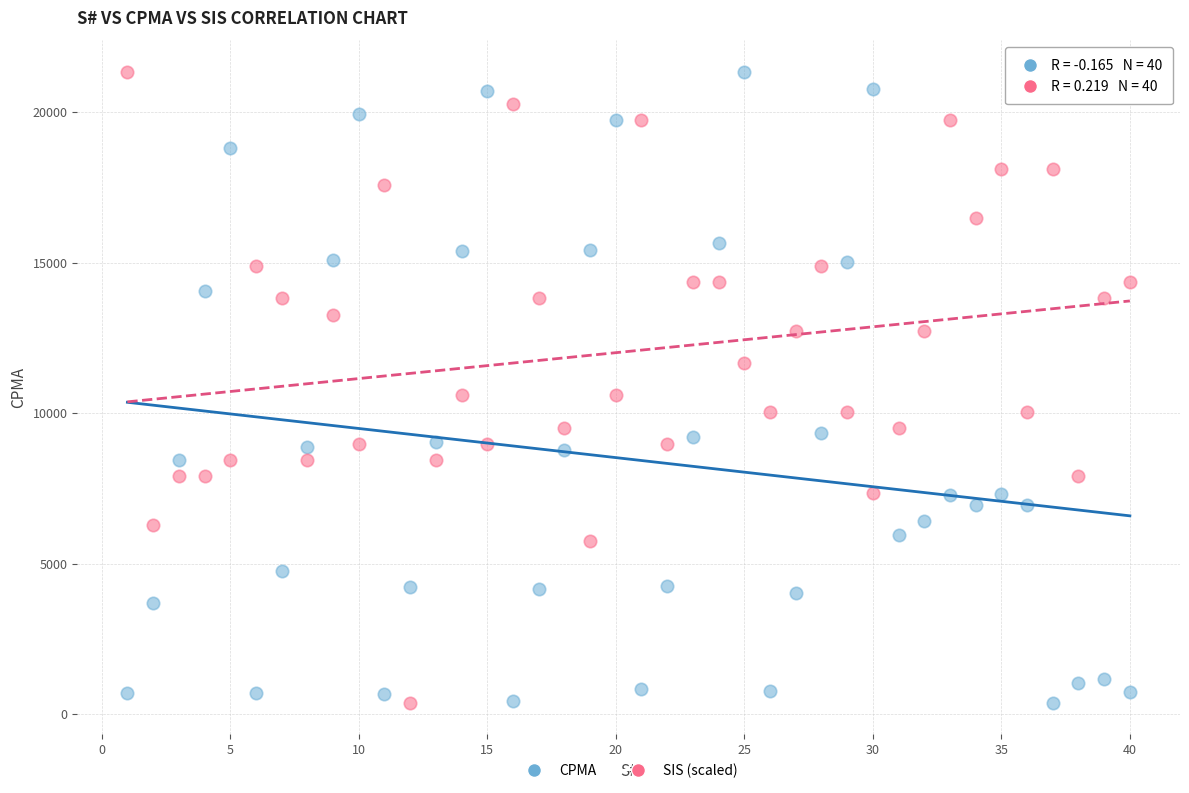

What is the X range (max minus min) for the scatter plot?

39.0